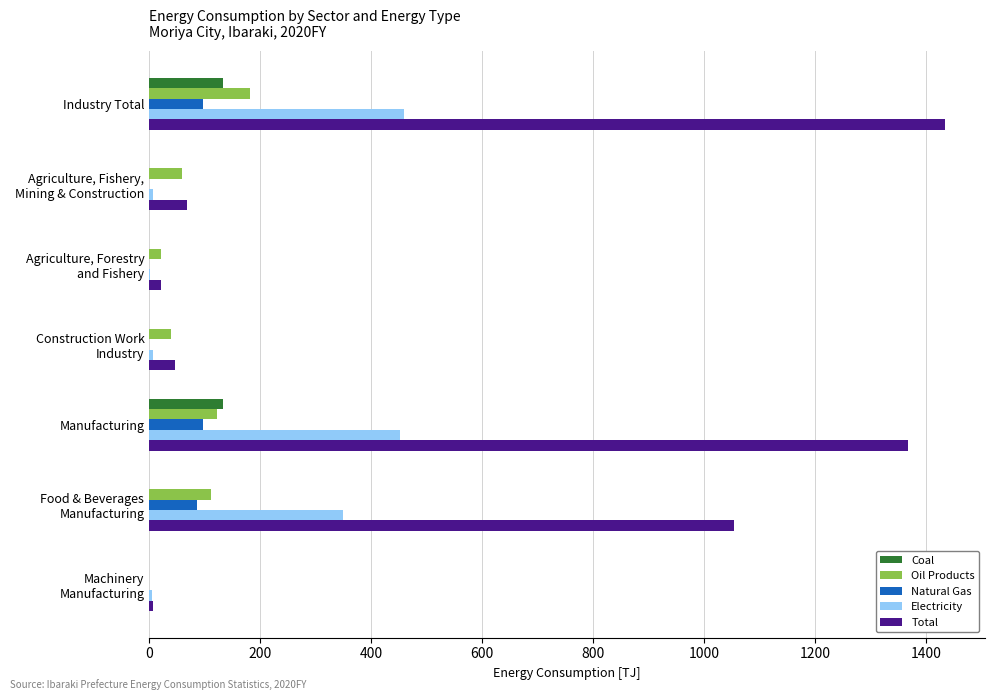

True or false: Electricity has a value of 227.5 at Manufacturing.

False